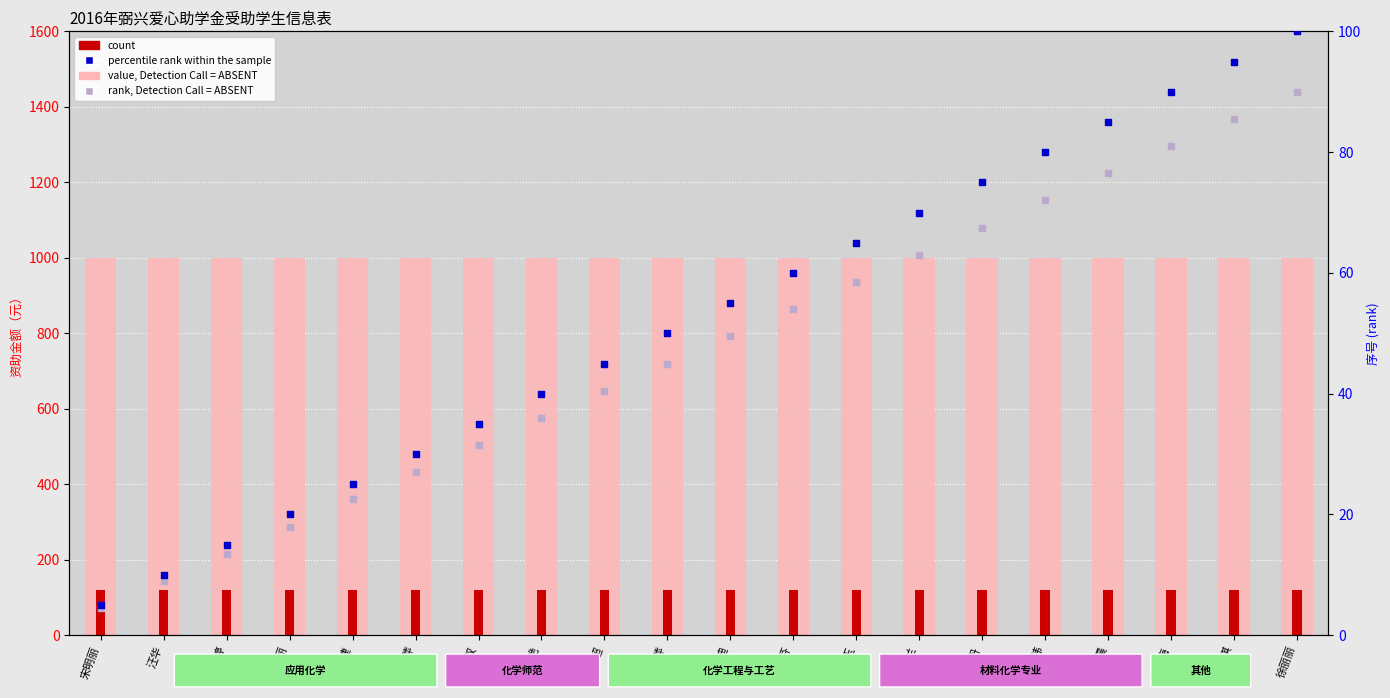

Which series has the widest spread of Y values?

percentile rank within the sample